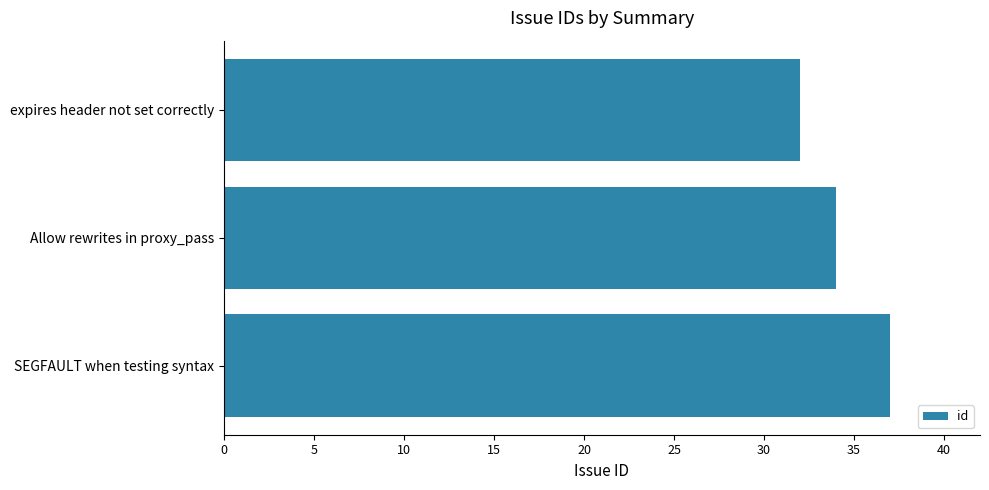

Which has a higher value, Allow rewrites in proxy_pass or expires header not set correctly?

Allow rewrites in proxy_pass